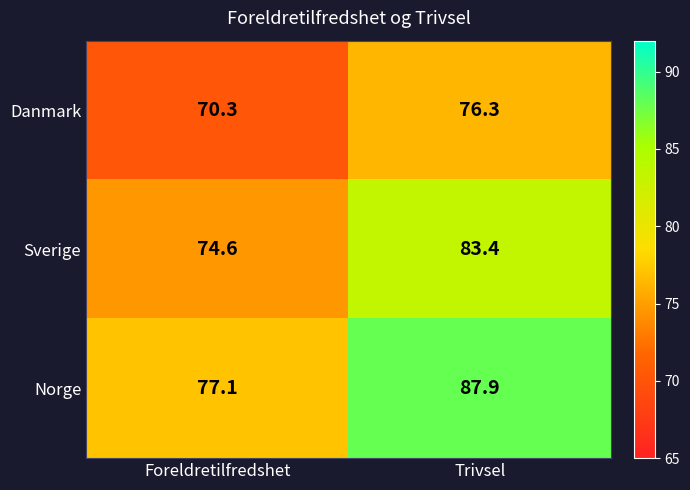

At which label is Danmark closest to 73?

Foreldretilfredshet